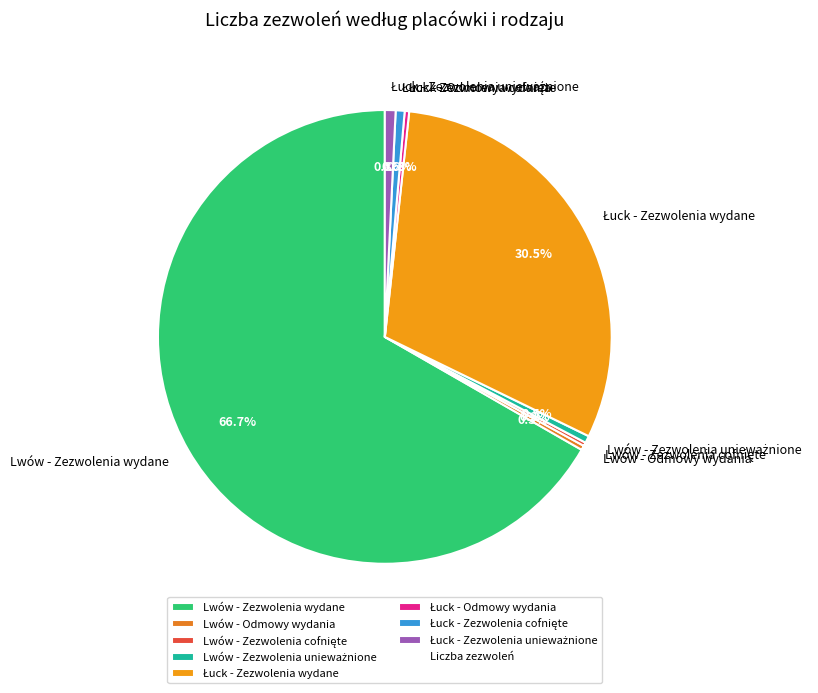

Which slice is the largest?

Lwów - Zezwolenia wydane